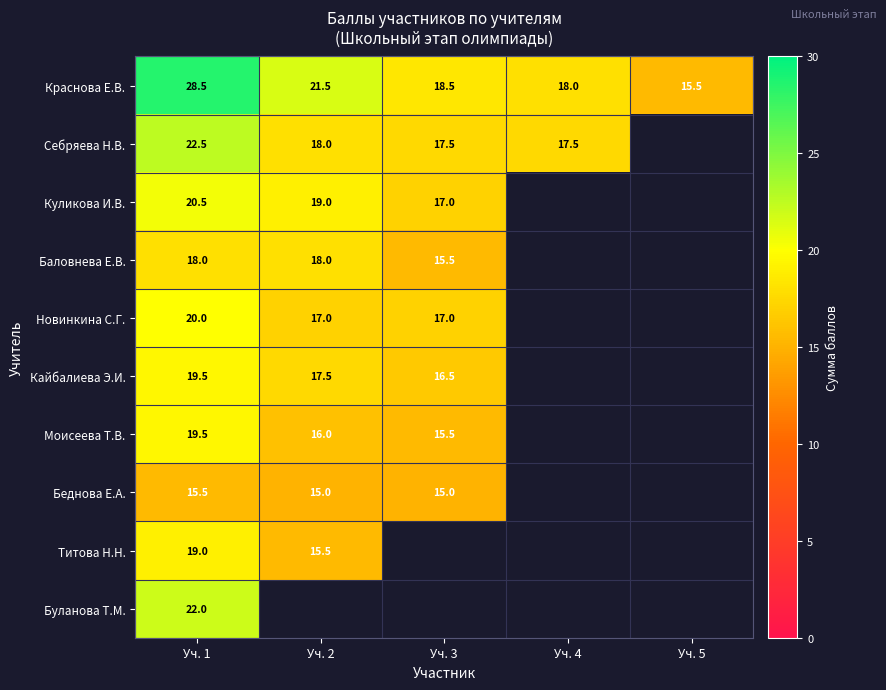

What is the sum of the Беднова Е.А. values at Уч. 2 and Уч. 1?

30.5